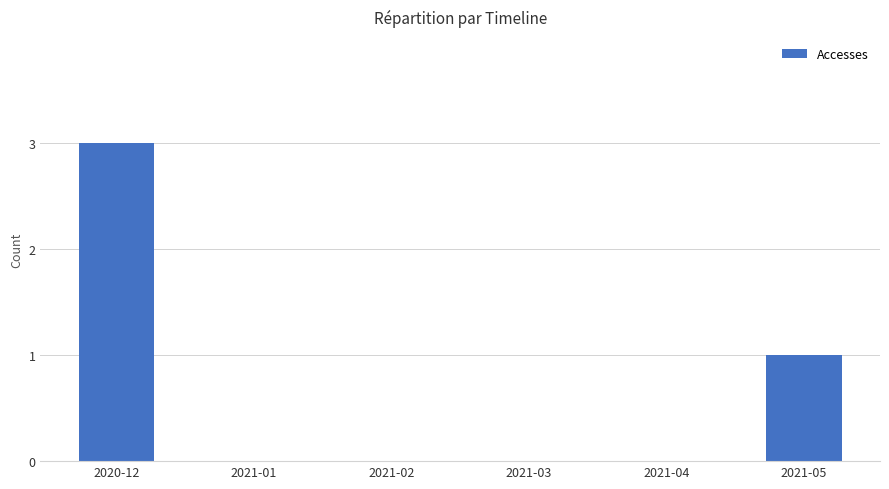

What is the greatest value displayed?

3